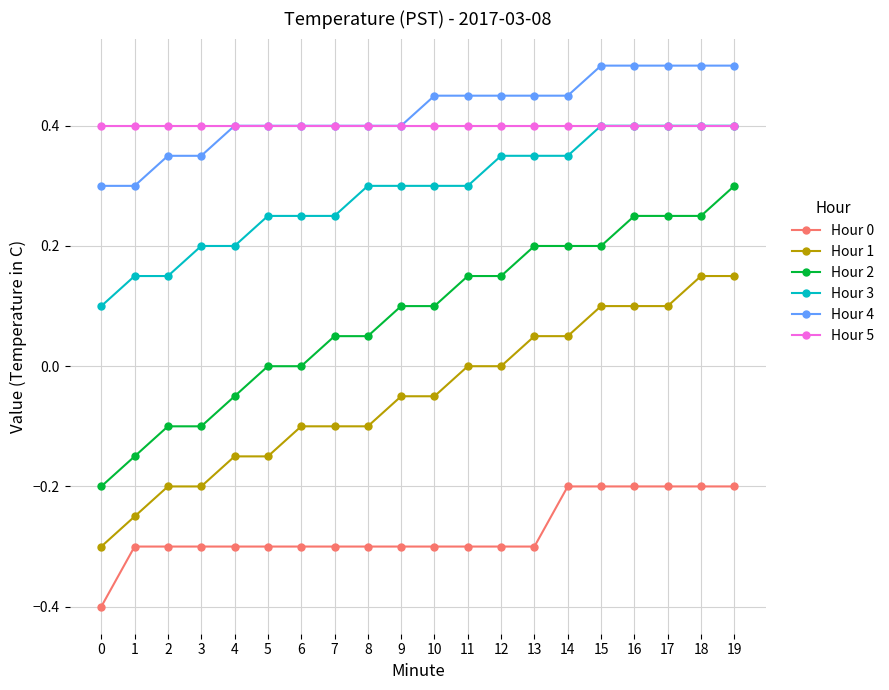

What is the total value across all series at 11?

1.0